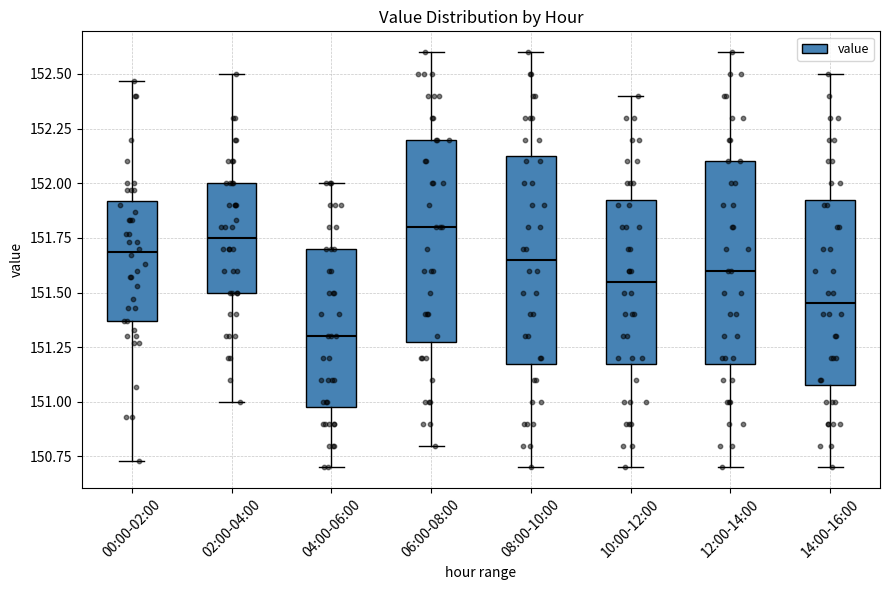

Where does the upper whisker of the box for 04:00-06:00 end on the y-axis? The values are not printed on the chart, so give them approximately, as read against the axis.

152.00